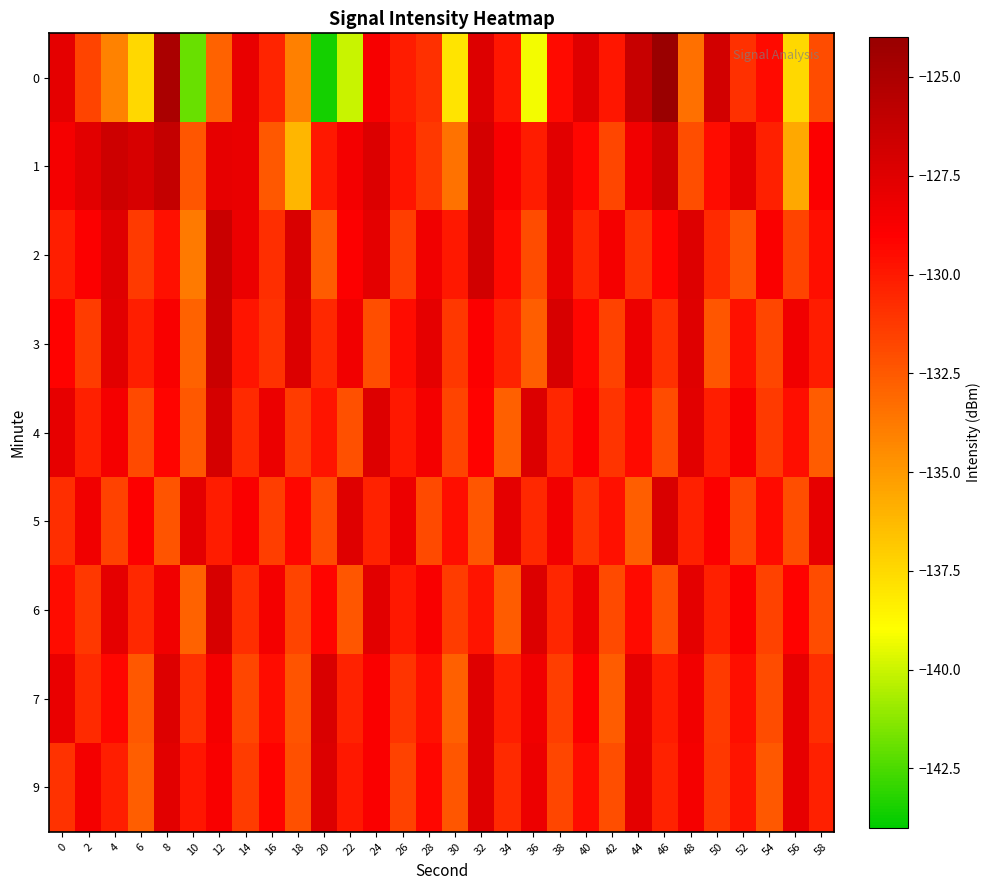

Reading right to left, what are all the values shown in this chart?

0: 58=-132.0	56=-137.4	54=-129.5	52=-130.9	50=-126.8	48=-133.4	46=-124.1	44=-126.3	42=-129.9	40=-127.5	38=-129.4	36=-139.2	34=-129.9	32=-127.4	30=-137.9	28=-130.9	26=-130.1	24=-128.7	22=-140.0	20=-143.5	18=-134.0	16=-130.4	14=-127.9	12=-132.9	10=-142.0	8=-124.9	6=-137.5	4=-134.1	2=-131.7	0=-127.8
1: 58=-128.9	56=-135.6	54=-130.3	52=-127.8	50=-129.5	48=-132.1	46=-126.7	44=-128.4	42=-131.8	40=-129.3	38=-127.6	36=-130.1	34=-128.7	32=-126.9	30=-133.5	28=-131.2	26=-129.8	24=-127.3	22=-128.5	20=-130.0	18=-136.1	16=-132.5	14=-128.0	12=-127.9	10=-132.4	8=-126.2	6=-127.1	4=-126.6	2=-127.7	0=-128.6
2: 58=-129.6	56=-131.7	54=-128.8	52=-132.3	50=-130.7	48=-127.4	46=-129.2	44=-131.1	42=-128.6	40=-130.5	38=-127.9	36=-132.0	34=-129.4	32=-126.8	30=-130.0	28=-128.3	26=-131.5	24=-127.7	22=-129.0	20=-132.6	18=-127.2	16=-130.8	14=-128.1	12=-126.4	10=-133.8	8=-129.7	6=-131.3	4=-127.5	2=-128.9	0=-130.2
3: 58=-130.1	56=-128.3	54=-131.8	52=-129.7	50=-132.4	48=-127.5	46=-130.9	44=-128.2	42=-131.6	40=-129.3	38=-127.1	36=-132.7	34=-130.4	32=-128.9	30=-131.2	28=-127.8	26=-129.5	24=-132.1	22=-128.4	20=-130.6	18=-127.3	16=-131.0	14=-129.8	12=-126.5	10=-132.9	8=-128.7	6=-130.2	4=-127.6	2=-131.4	0=-129.1
4: 58=-132.6	56=-129.6	54=-131.3	52=-128.7	50=-130.2	48=-127.6	46=-132.0	44=-129.4	42=-131.1	40=-128.9	38=-130.5	36=-127.3	34=-132.8	32=-129.1	30=-131.7	28=-128.5	26=-130.0	24=-127.4	22=-132.2	20=-129.8	18=-131.4	16=-128.1	14=-130.7	12=-127.0	10=-132.5	8=-129.2	6=-131.9	4=-128.6	2=-130.3	0=-127.9
5: 58=-127.9	56=-132.1	54=-129.4	52=-131.8	50=-128.9	48=-130.3	46=-127.2	44=-132.7	42=-129.7	40=-131.1	38=-128.4	36=-130.6	34=-127.8	32=-132.4	30=-129.6	28=-131.9	26=-128.2	24=-130.4	22=-127.5	20=-132.0	18=-129.3	16=-131.5	14=-128.8	12=-130.1	10=-127.7	8=-132.3	6=-129.0	4=-131.6	2=-128.3	0=-130.8
6: 58=-132.0	56=-129.1	54=-131.6	52=-128.9	50=-130.3	48=-127.7	46=-132.2	44=-129.4	42=-131.9	40=-128.1	38=-130.5	36=-127.3	34=-132.6	32=-129.8	30=-131.4	28=-128.7	26=-130.0	24=-127.6	22=-132.4	20=-129.2	18=-131.7	16=-128.5	14=-130.8	12=-127.1	10=-132.9	8=-128.3	6=-130.6	4=-127.8	2=-131.2	0=-129.5
7: 58=-130.8	56=-127.9	54=-132.0	52=-129.6	50=-131.3	48=-128.4	46=-130.1	44=-127.8	42=-132.6	40=-129.0	38=-131.5	36=-128.3	34=-130.2	32=-127.5	30=-132.8	28=-129.7	26=-131.1	24=-128.8	22=-130.4	20=-127.2	18=-132.3	16=-129.5	14=-131.8	12=-128.6	10=-130.9	8=-127.4	6=-132.5	4=-129.3	2=-130.7	0=-128.0
9: 58=-130.3	56=-127.9	54=-132.5	52=-129.8	50=-131.2	48=-128.6	46=-130.4	44=-127.7	42=-132.1	40=-129.5	38=-131.8	36=-128.2	34=-130.7	32=-127.5	30=-132.4	28=-129.3	26=-131.6	24=-128.8	22=-130.0	20=-127.3	18=-132.2	16=-129.1	14=-131.4	12=-128.7	10=-129.9	8=-127.6	6=-132.7	4=-130.2	2=-128.5	0=-131.0